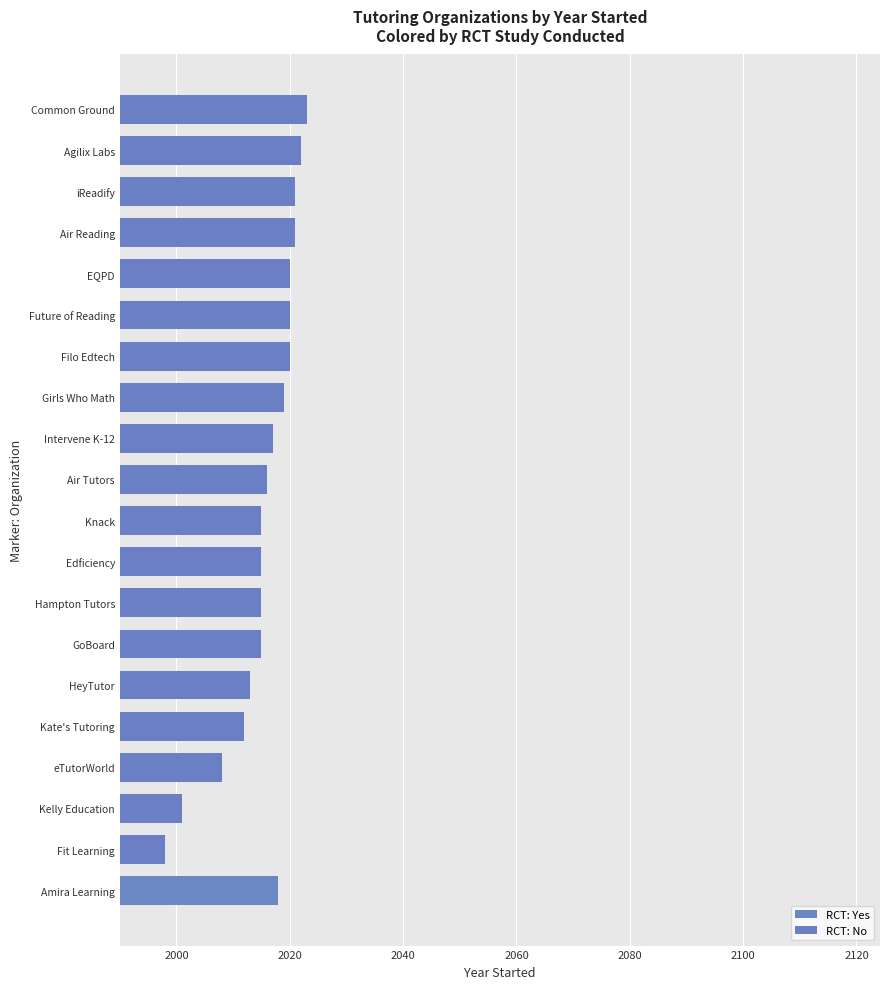

The value of RCT: No at eTutorWorld is 532. True or false?

False